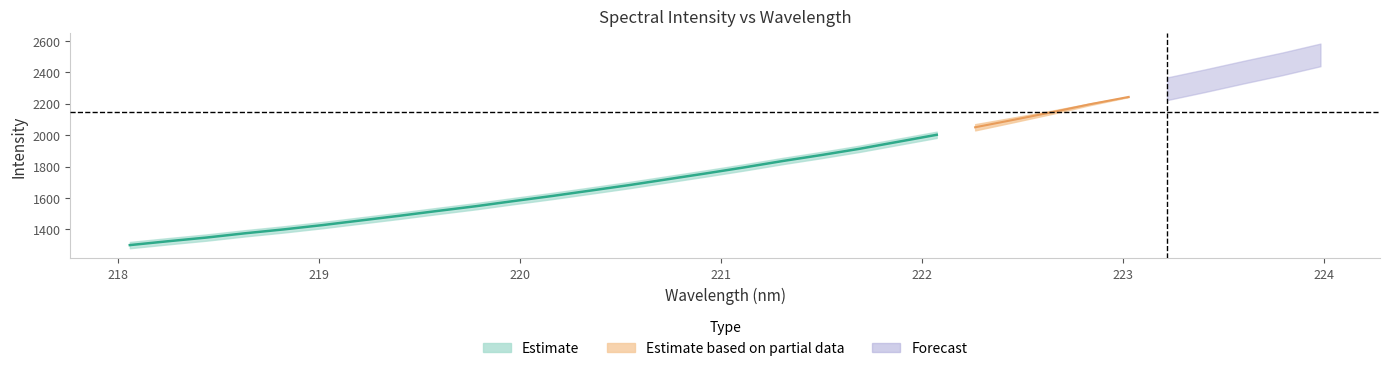

The value at 223.5987 is 2400.7. True or false?

True